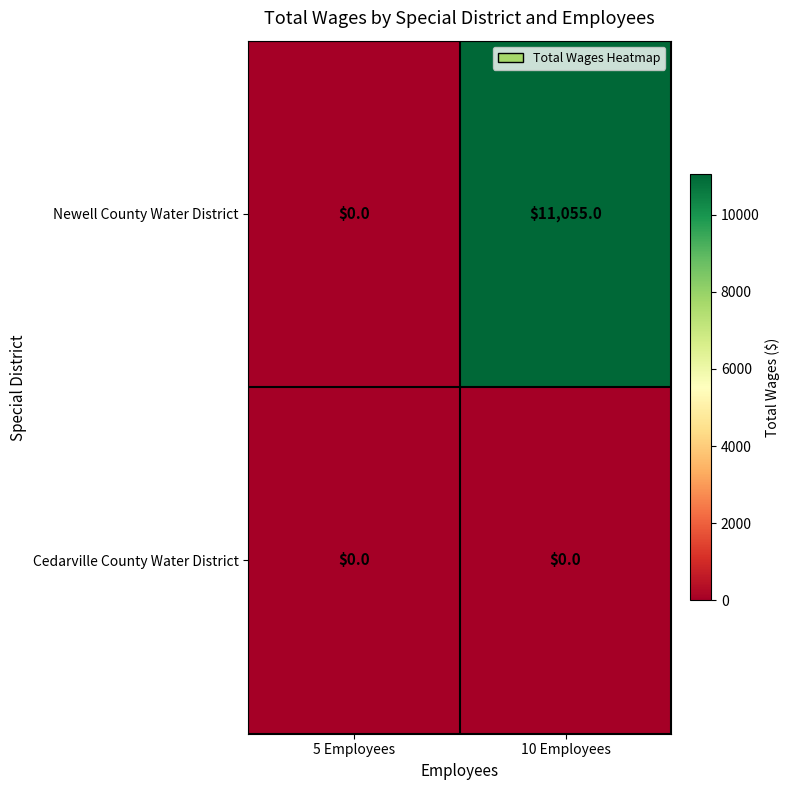

At 10 Employees, list the series in order from smallest to largest.

Cedarville County Water District, Newell County Water District